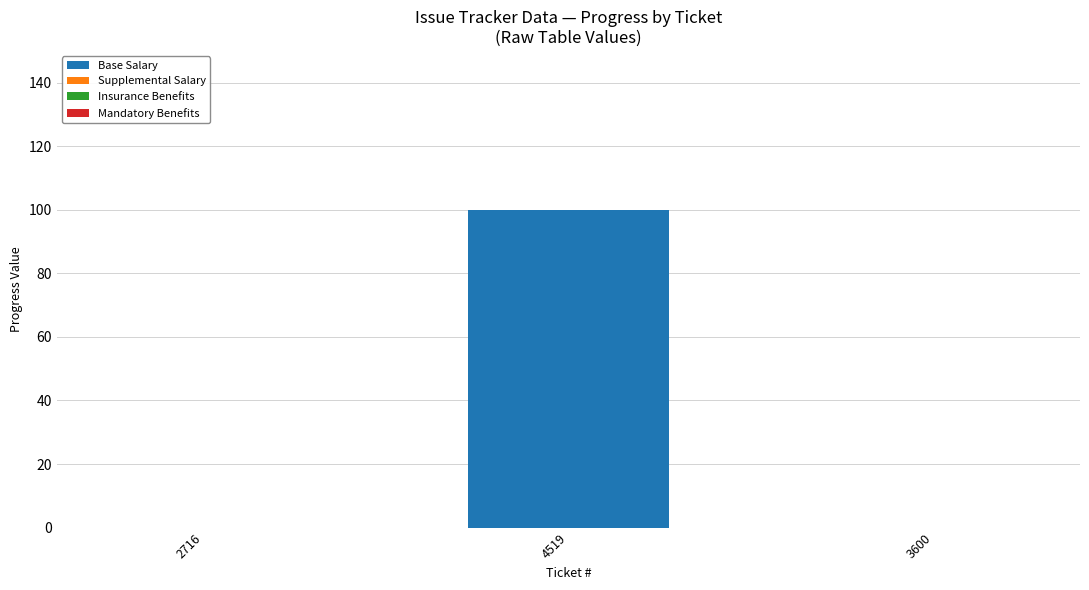

What is the maximum value shown in the chart?

100